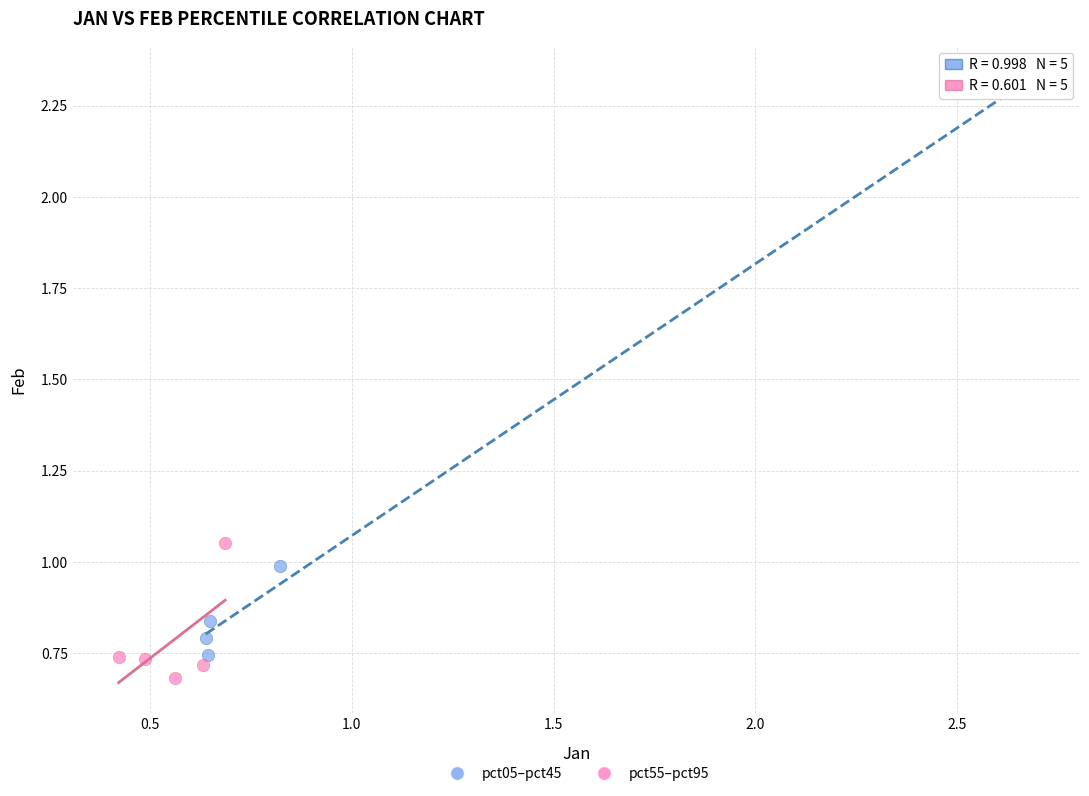

Which series reaches the maximum Y coordinate?

pct05–pct45